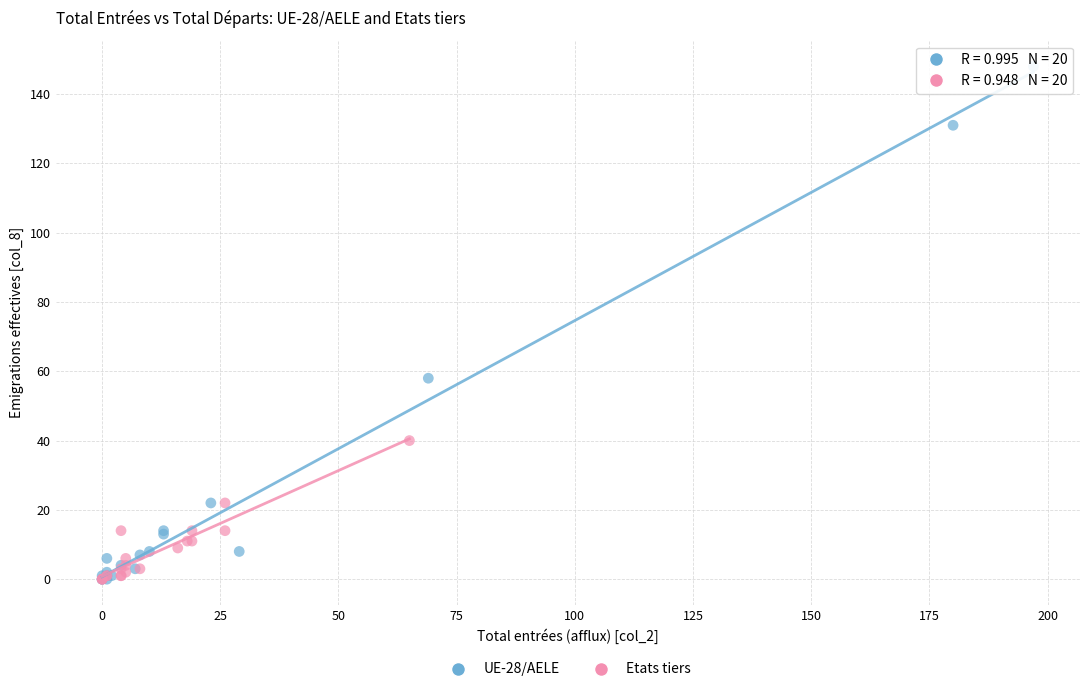

Which series reaches the maximum Y coordinate?

UE-28/AELE